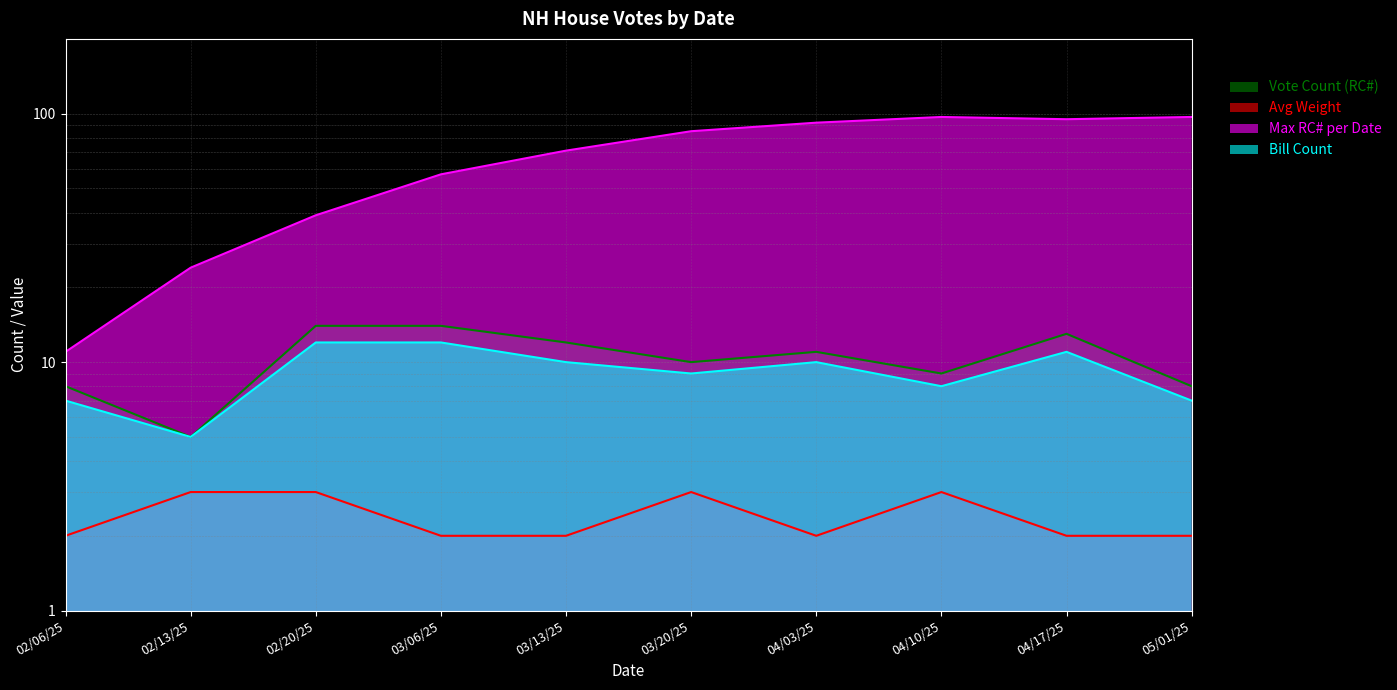

True or false: Avg Weight has a value of 1 at 04/10/25.

False